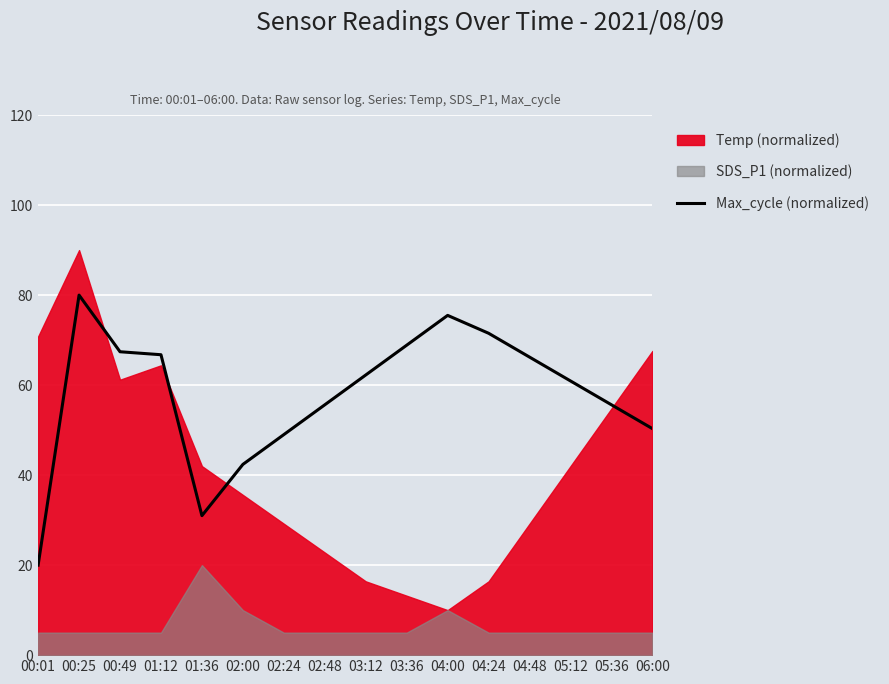

Does the chart display data point markers on the line(s)?

No